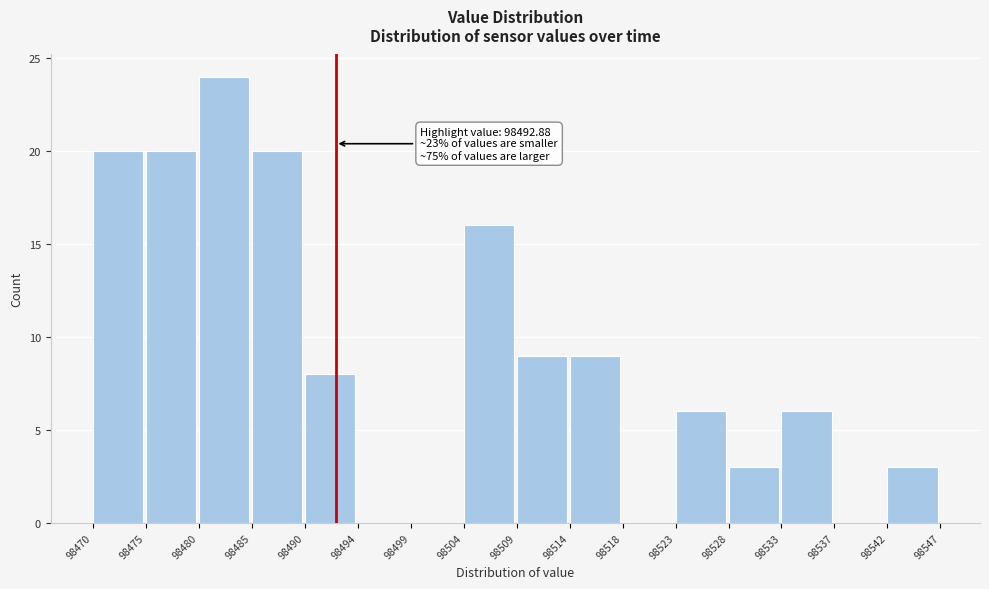

Reading left to right, transcribe all the data shown in this chart.

98470=20	98475=20	98480=24	98485=20	98490=8	98494=0	98499=0	98504=16	98509=9	98514=9	98518=0	98523=6	98528=3	98533=6	98537=0	98542=3